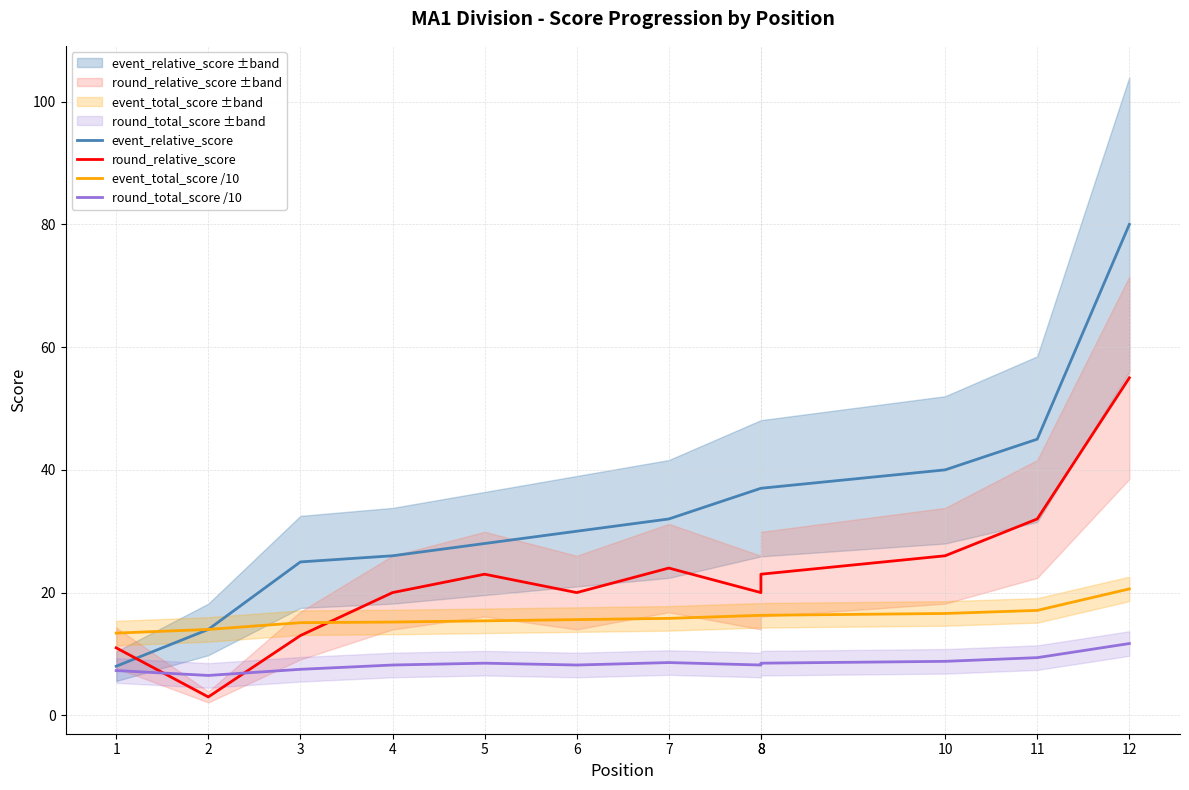

True or false: round_relative_score has more than 0 interior local peaks.

True